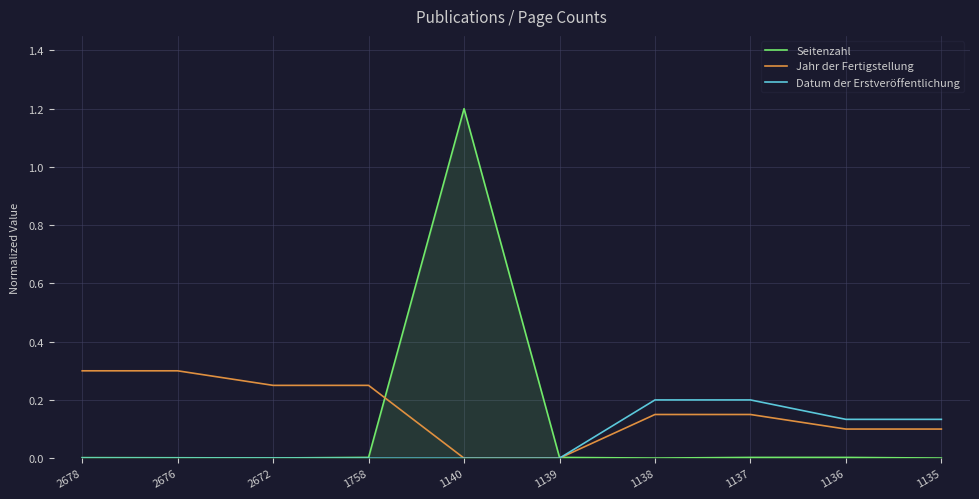

Is it true that Datum der Erstveröffentlichung equals 0.2 at 1135?

False